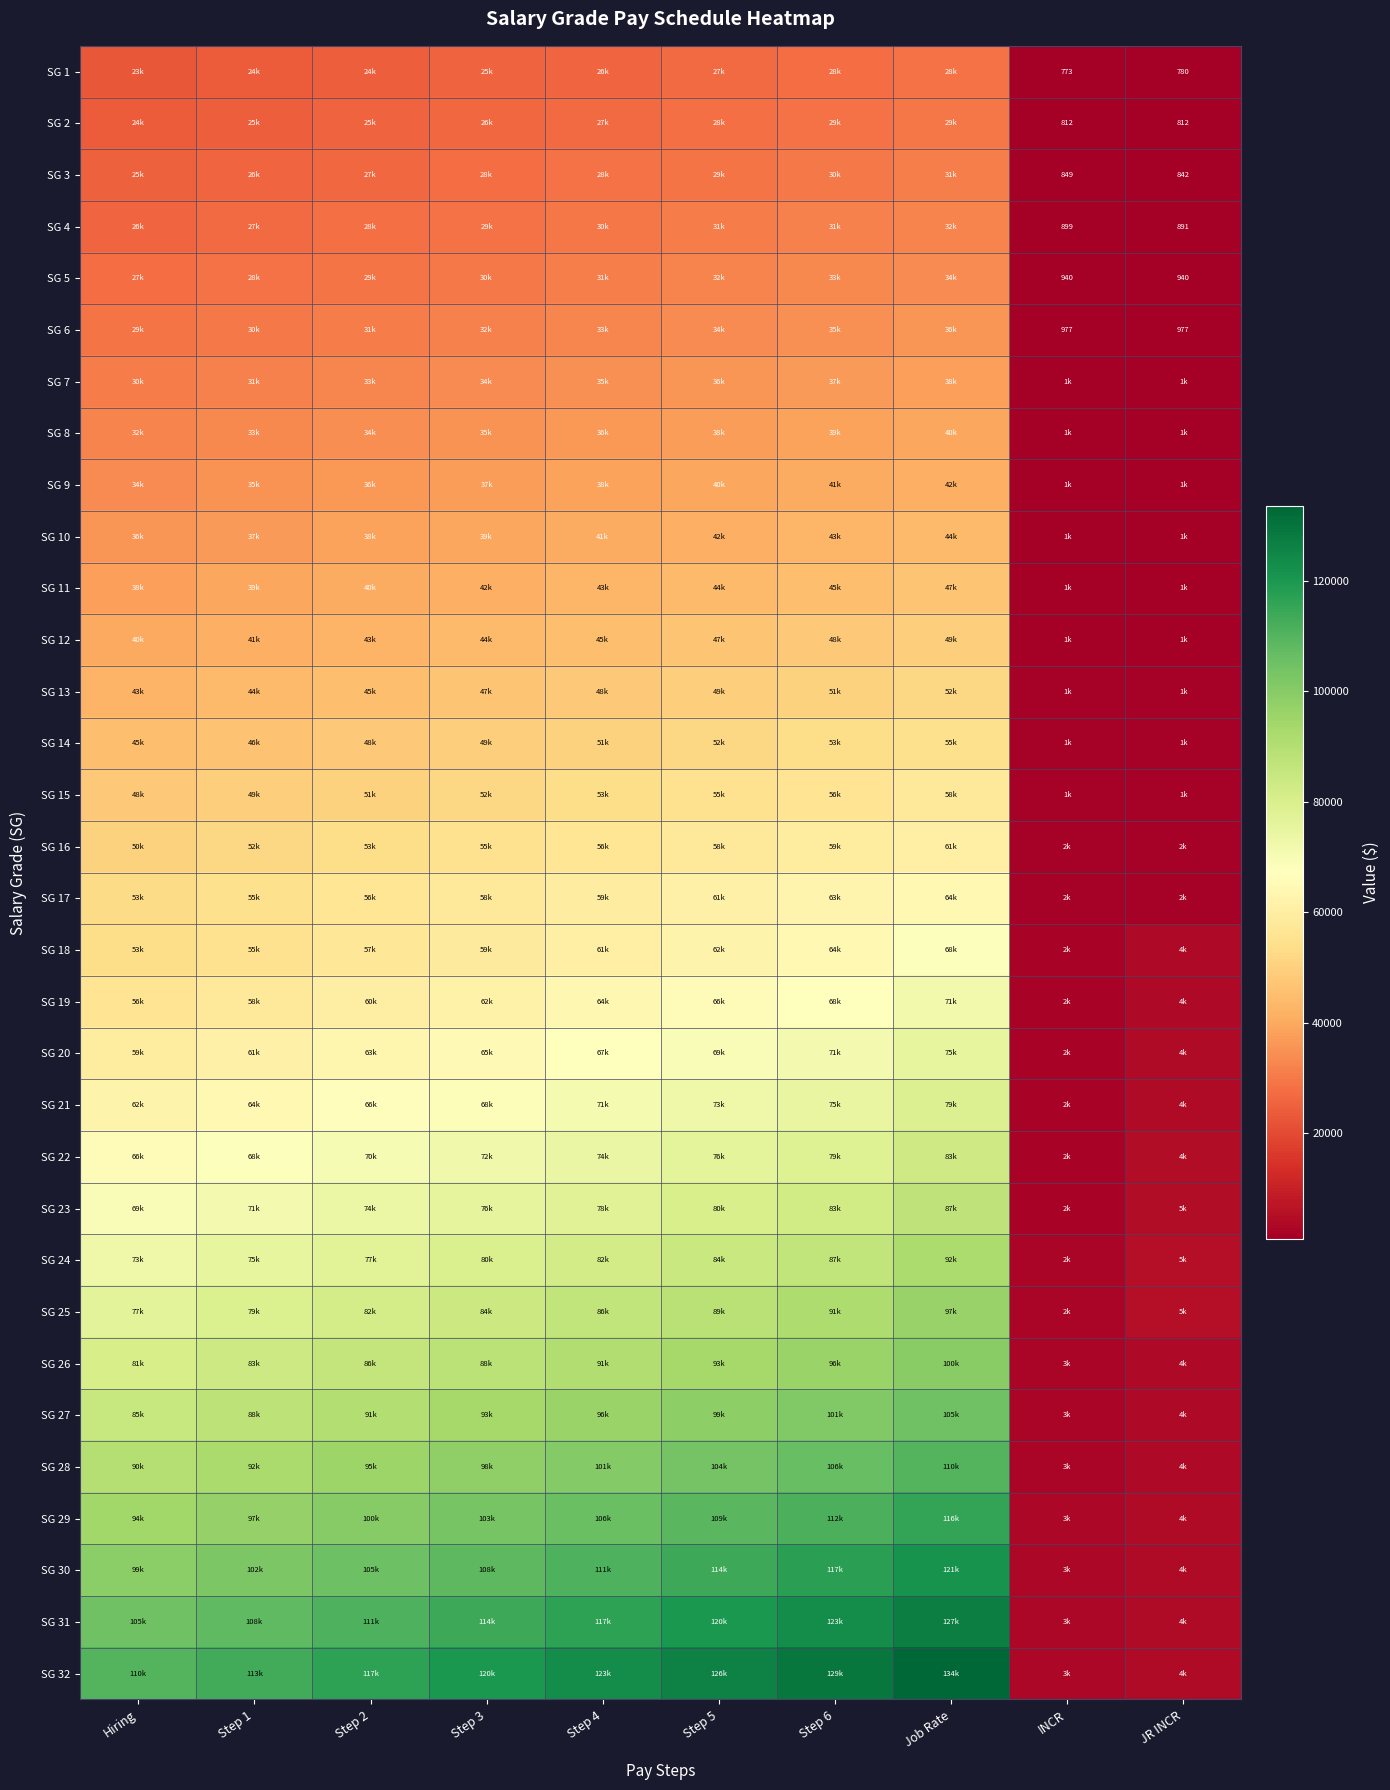

Which label corresponds to the largest value in the chart?

Job Rate